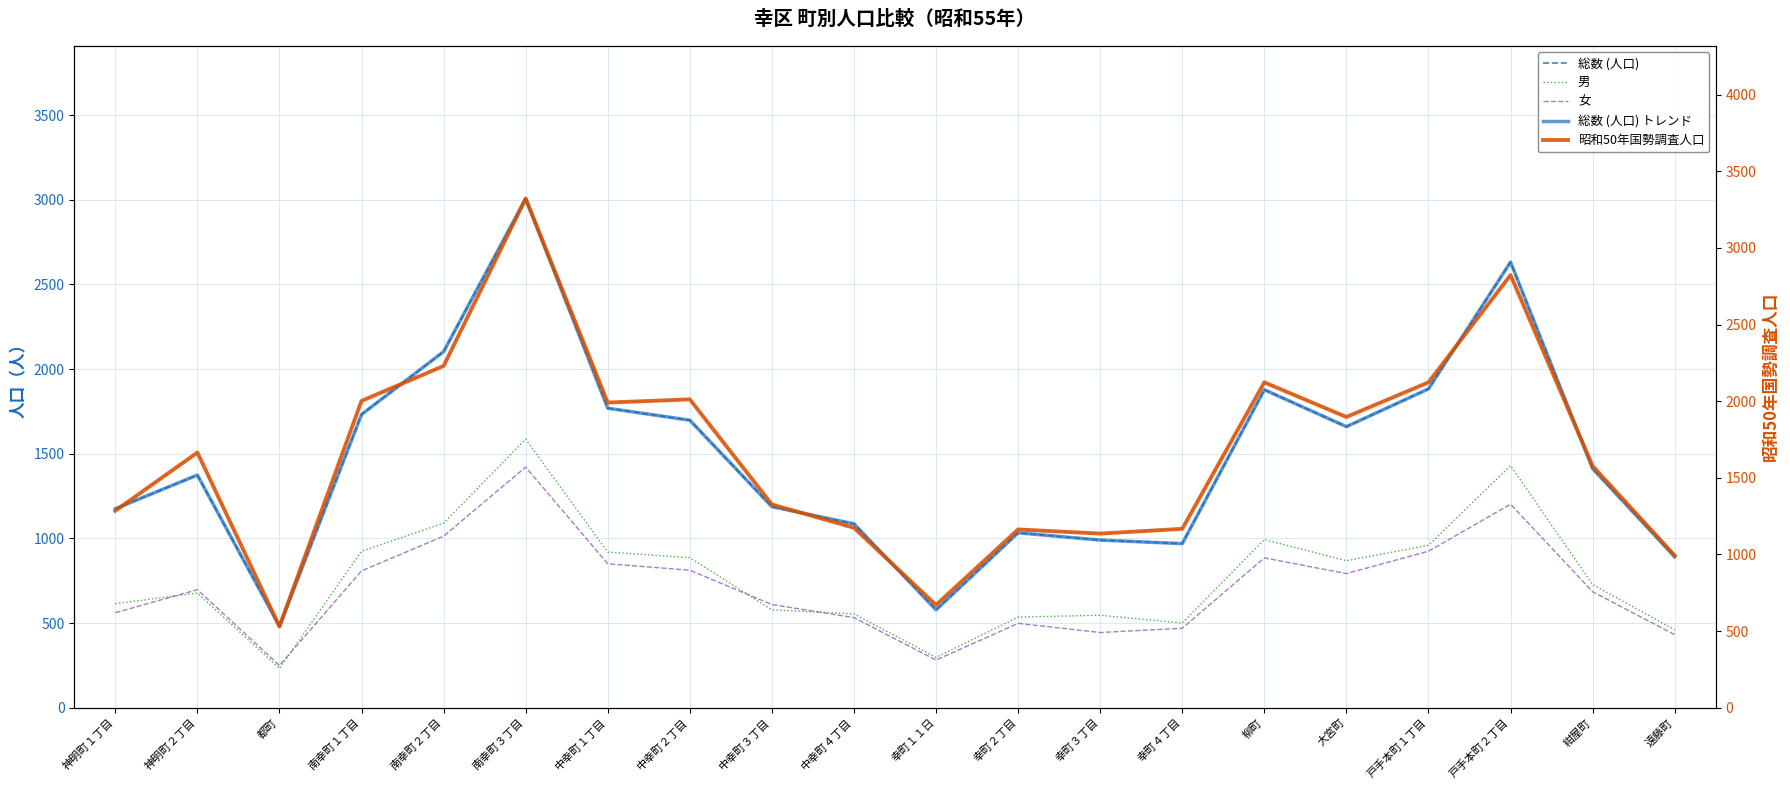

Which series has the largest total across all categories?

昭和50年国勢調査人口